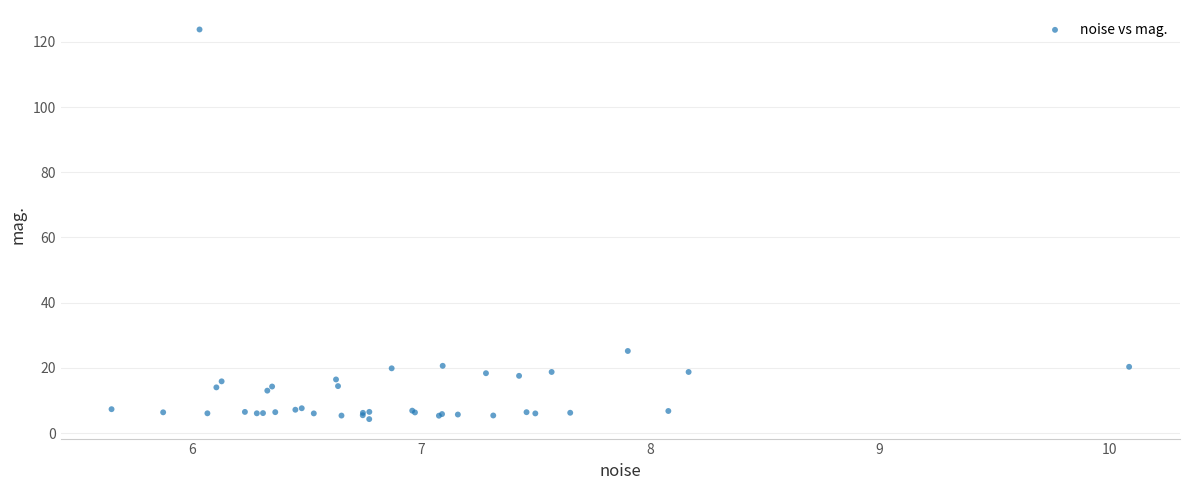

What Y value in the scatter plot is closest to 64?

25.2